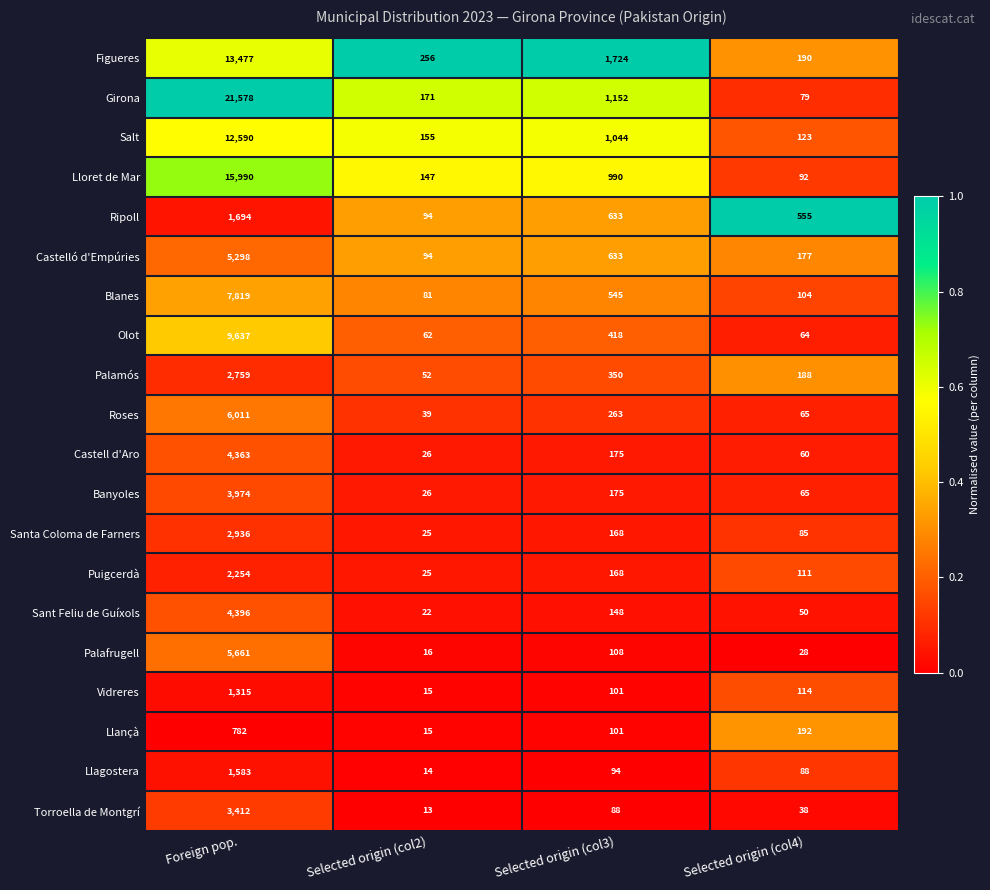

Rank the categories by Llançà value from highest to lowest.

Foreign pop., Selected origin (col4), Selected origin (col3), Selected origin (col2)